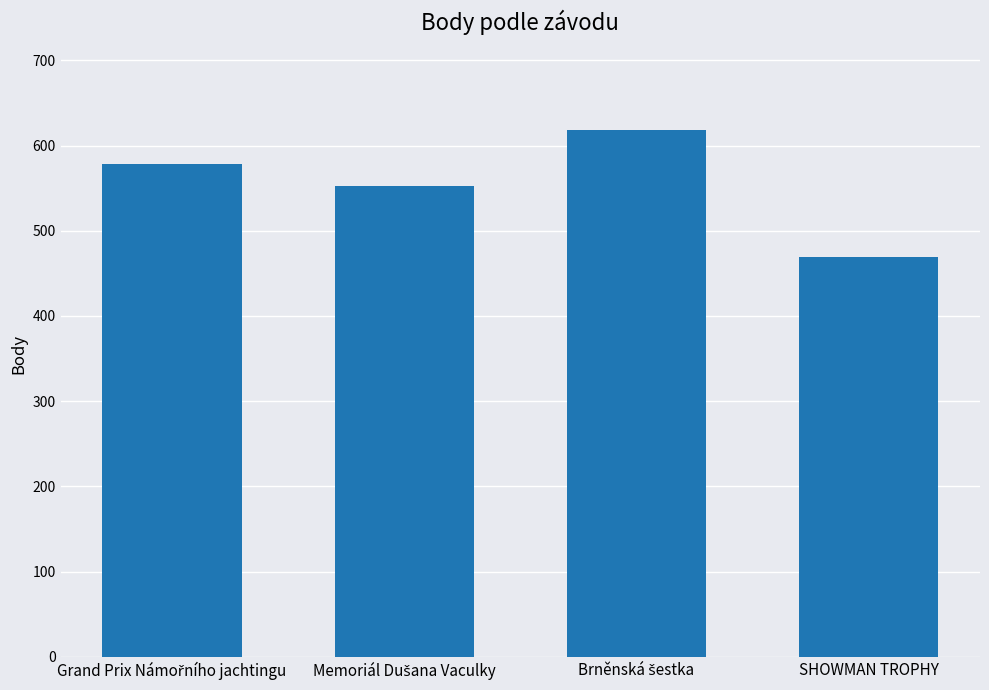

Is it true that the value at SHOWMAN TROPHY is 736?

False